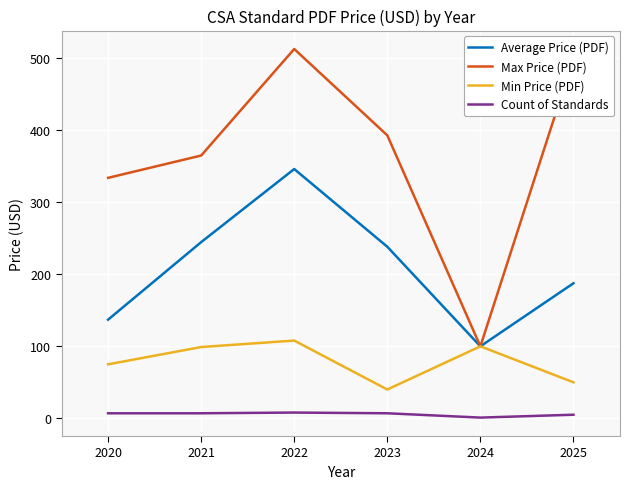

True or false: Max Price (PDF) and Count of Standards intersect in this chart.

False